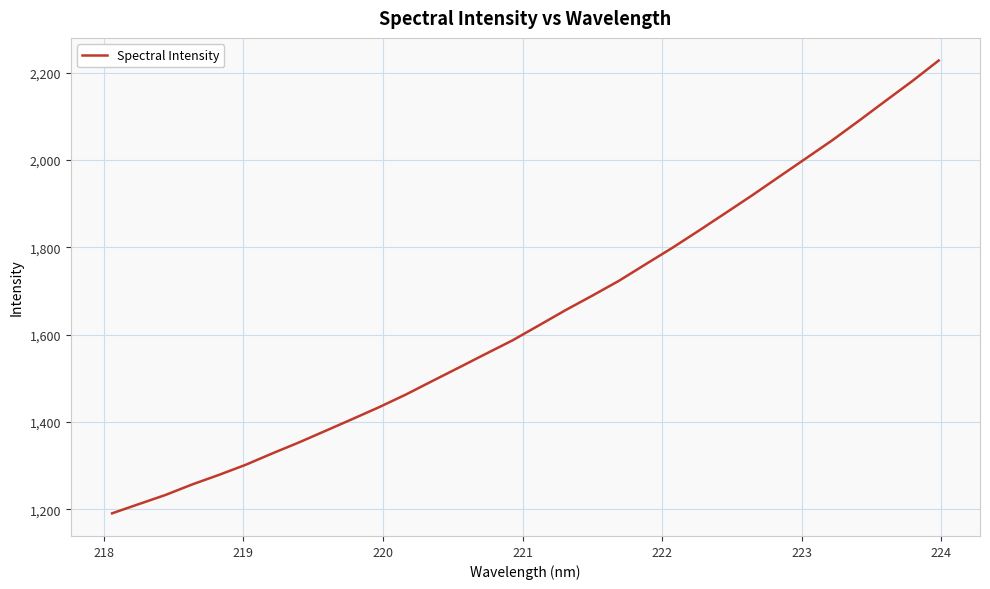

True or false: the data has more than 0 interior local peaks.

False